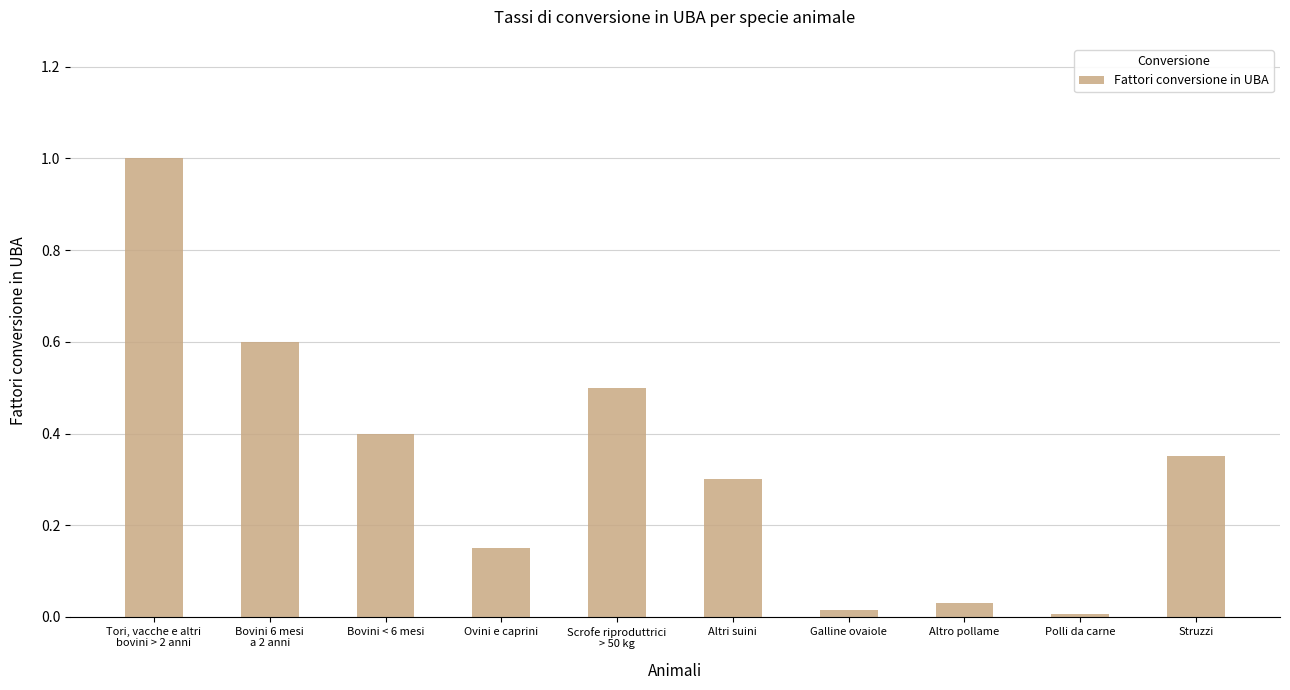

The chart shows a value of 0.0 at Altro pollame. True or false?

True